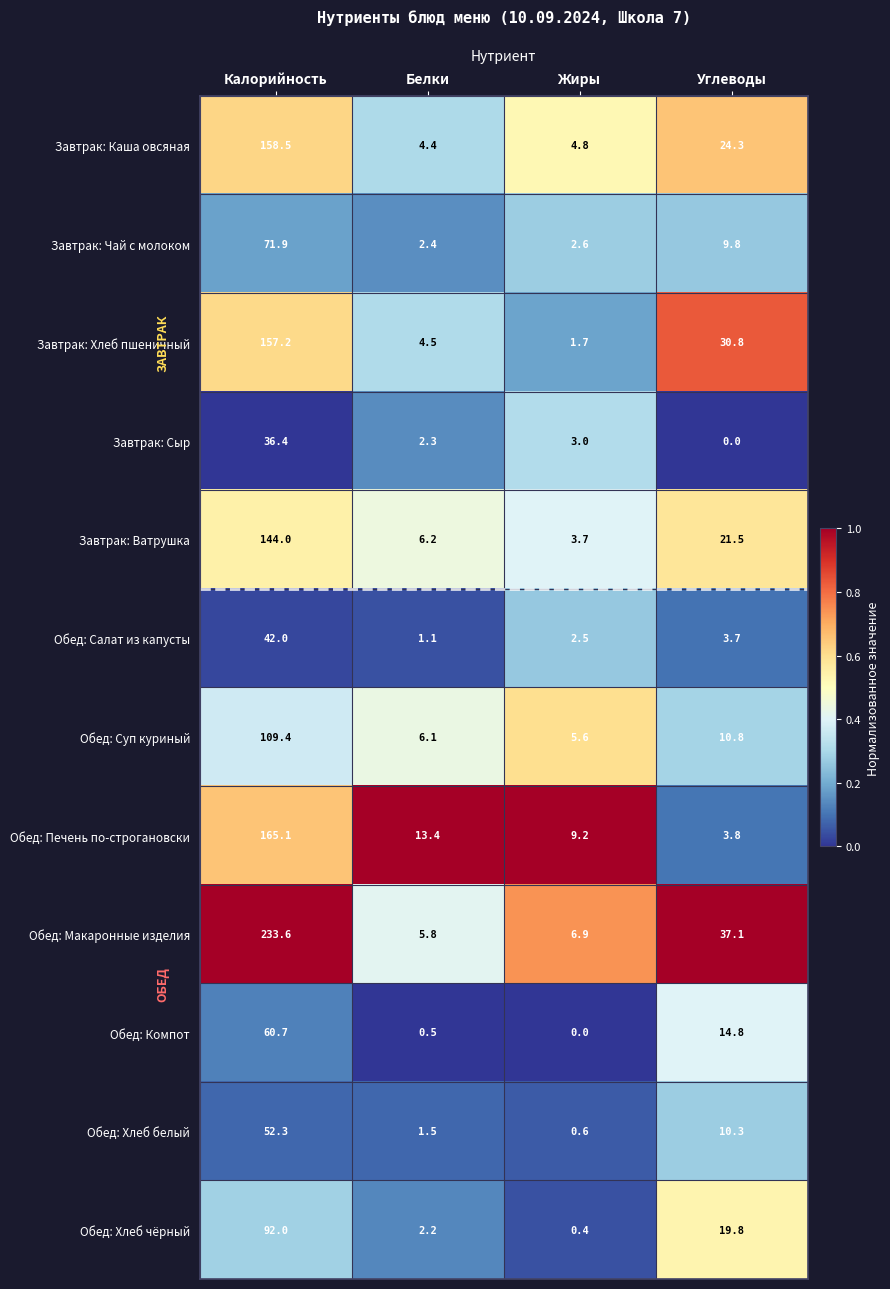

The Завтрак: Ватрушка series shows 5.2 at Жиры. True or false?

False